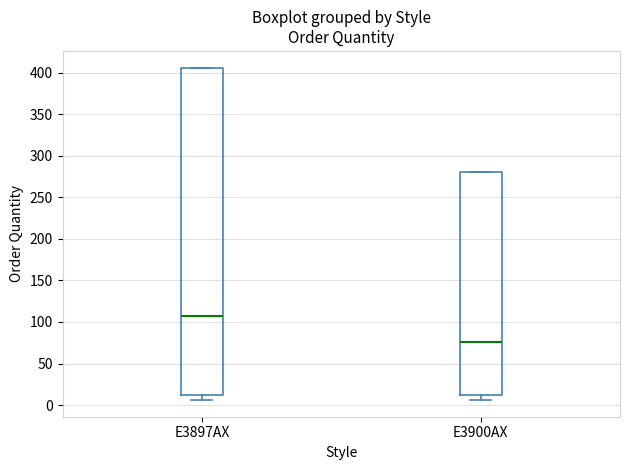

Where is the lower edge of the box for E3897AX on the y-axis? The values are not printed on the chart, so give them approximately, as read against the axis.

10